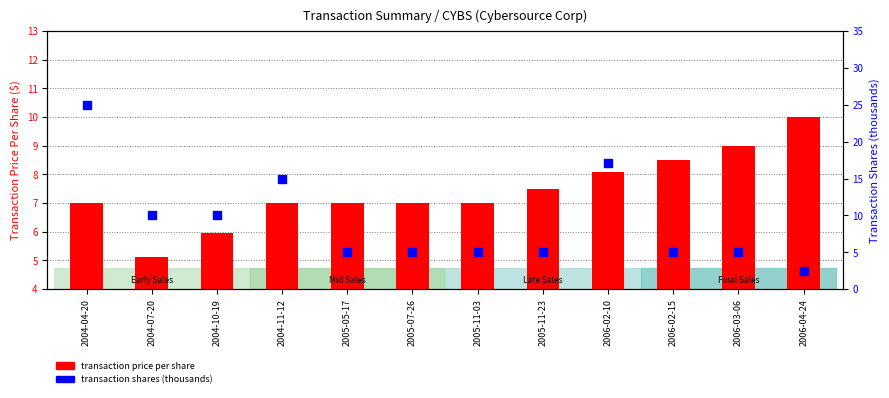

What is the total value across all series at 2006-03-06?

14.0